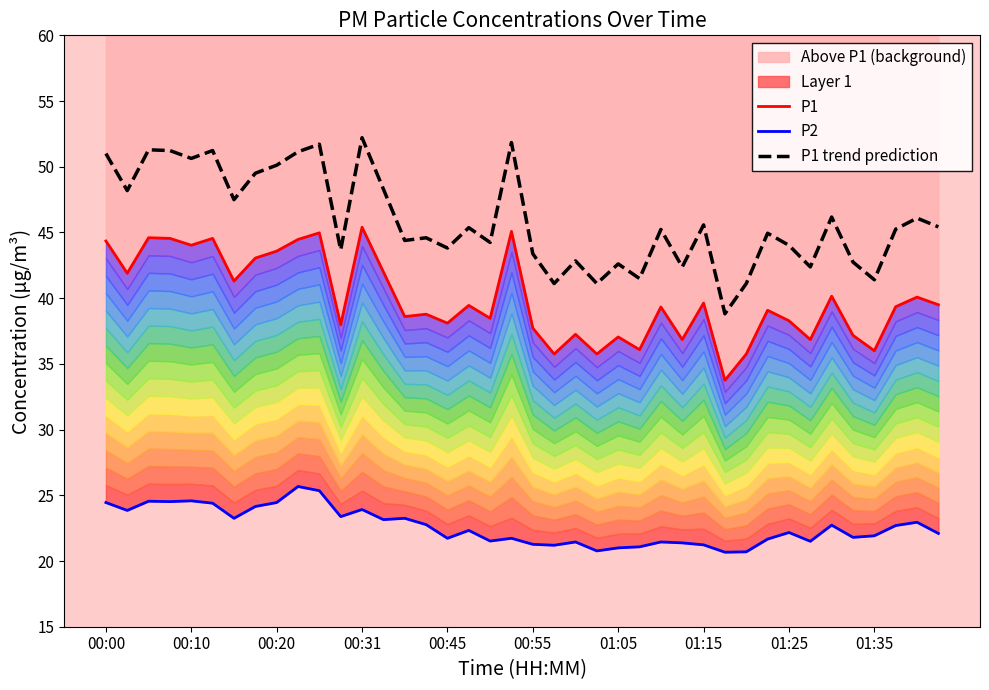

True or false: P2 and P1 trend prediction cross at least once.

False